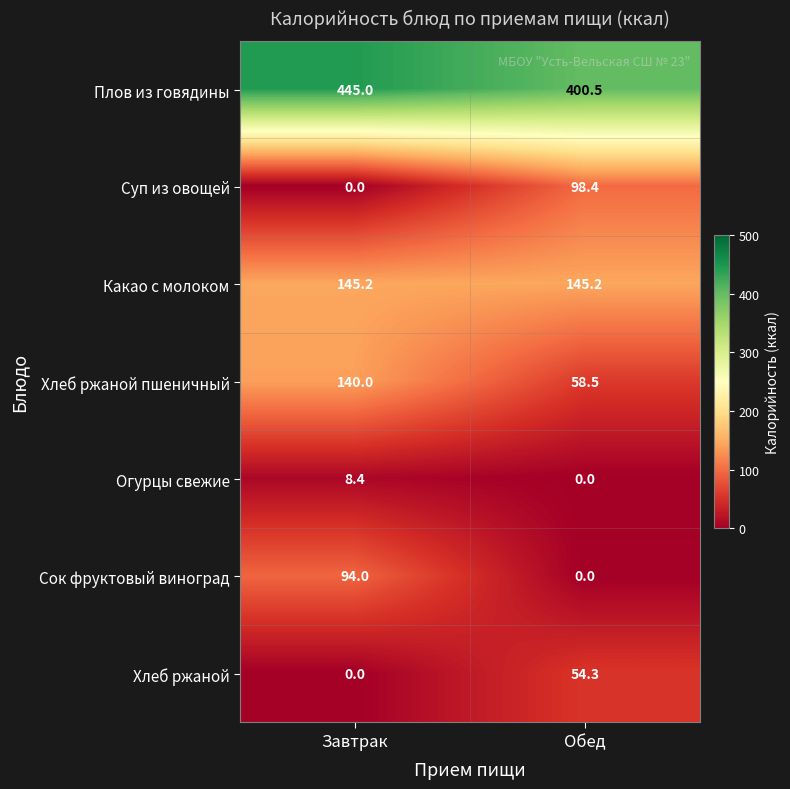

Is it true that Плов из говядины equals 445.0 at Завтрак?

True